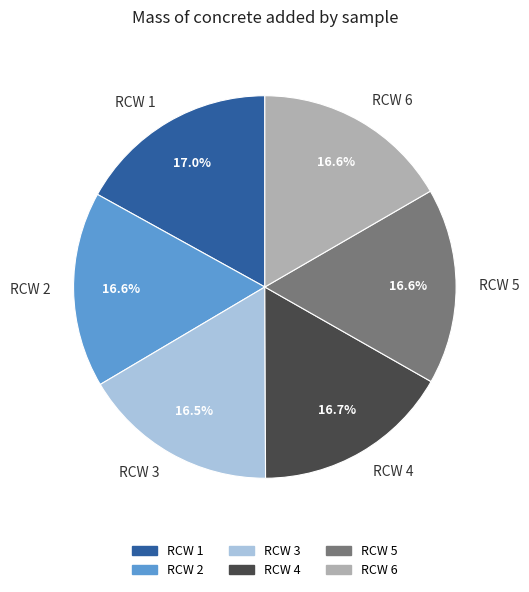

What percentage do RCW 3 and RCW 2 together represent?

33.1%